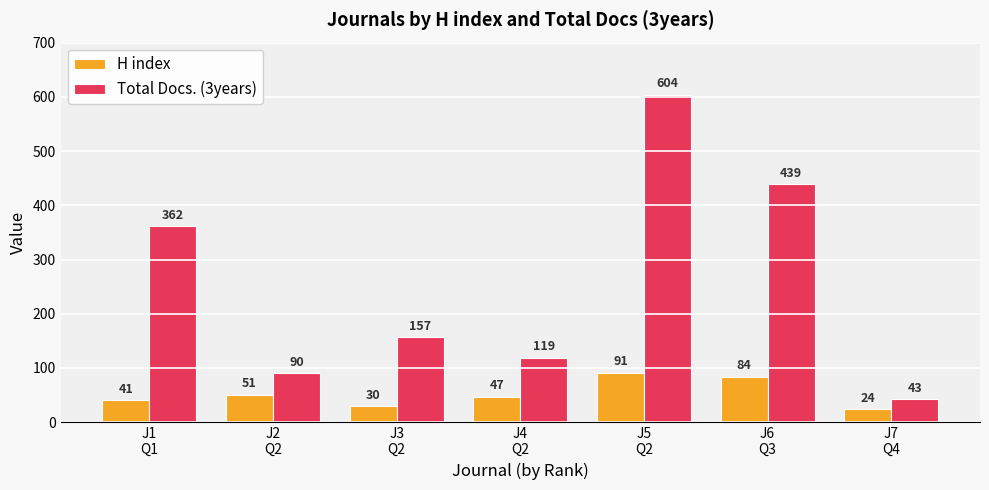

What is the total value across all series at J3
Q2?

187